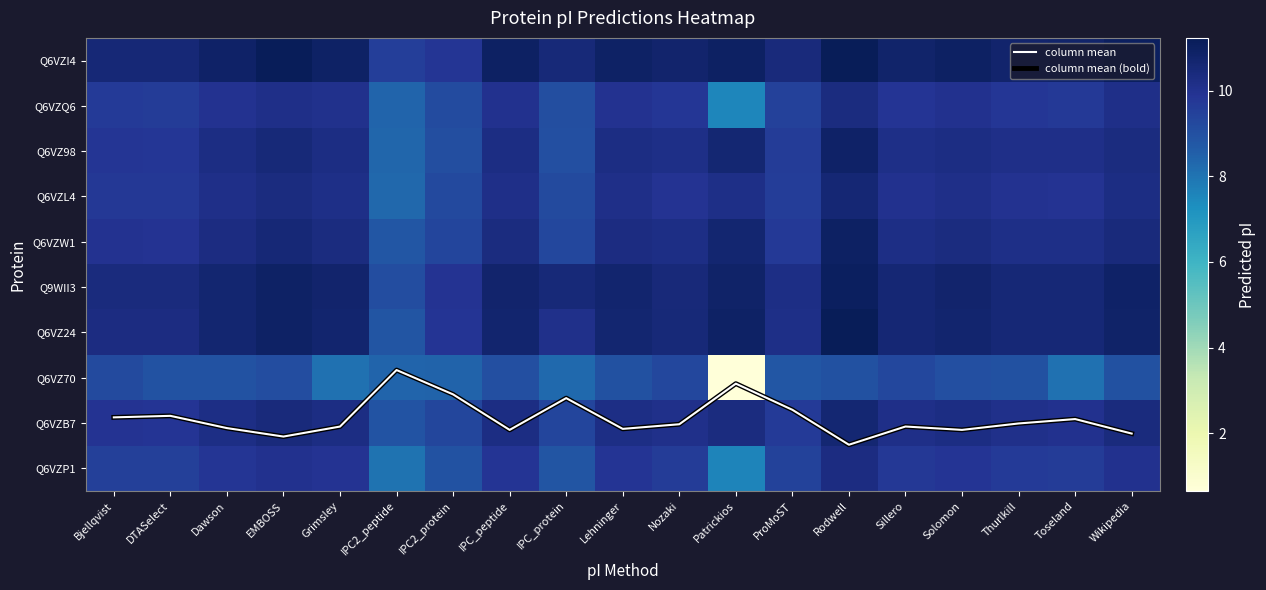

Is it true that Q6VZQ6 equals 10.0 at Grimsley?

True